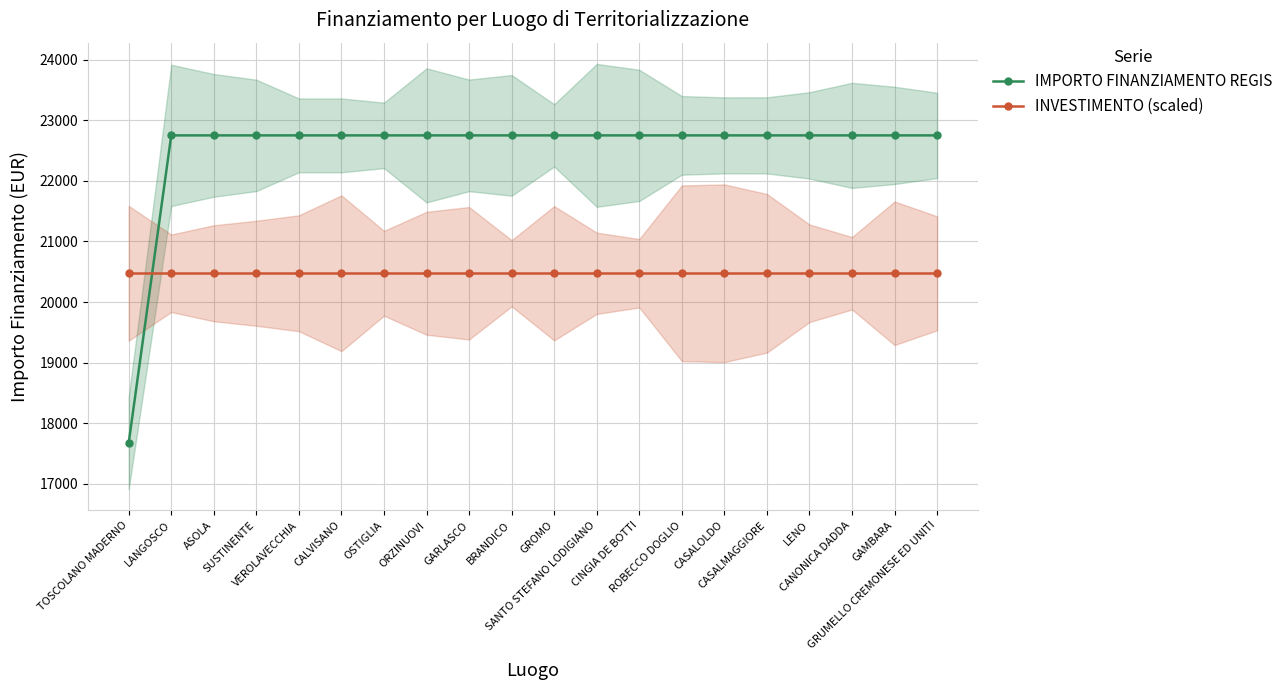

What are all the series names shown in the legend?

IMPORTO FINANZIAMENTO REGIS, INVESTIMENTO (scaled)